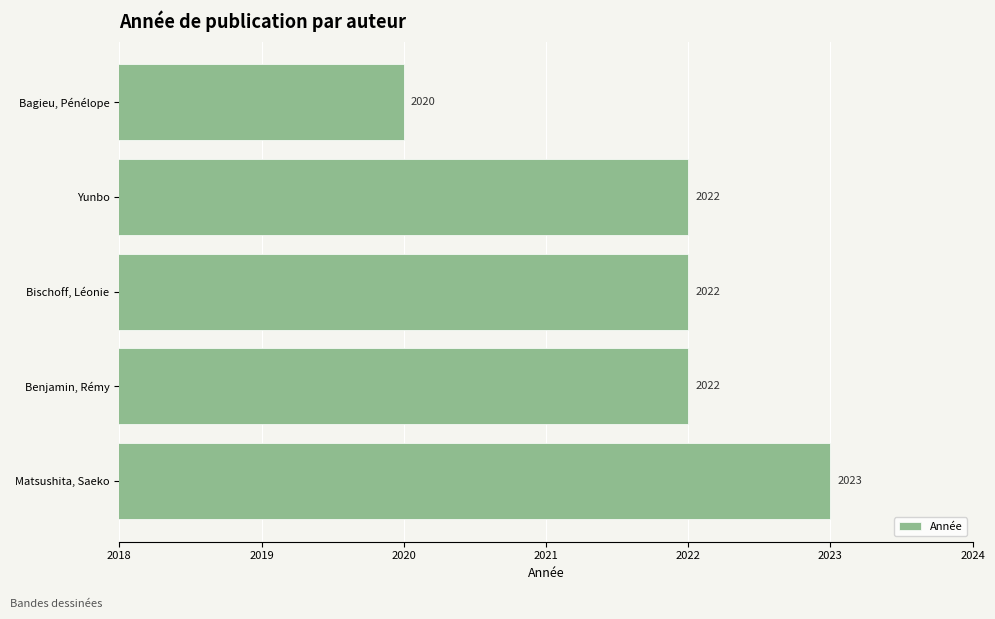

Which has a higher value, Bagieu, Pénélope or Matsushita, Saeko?

Matsushita, Saeko